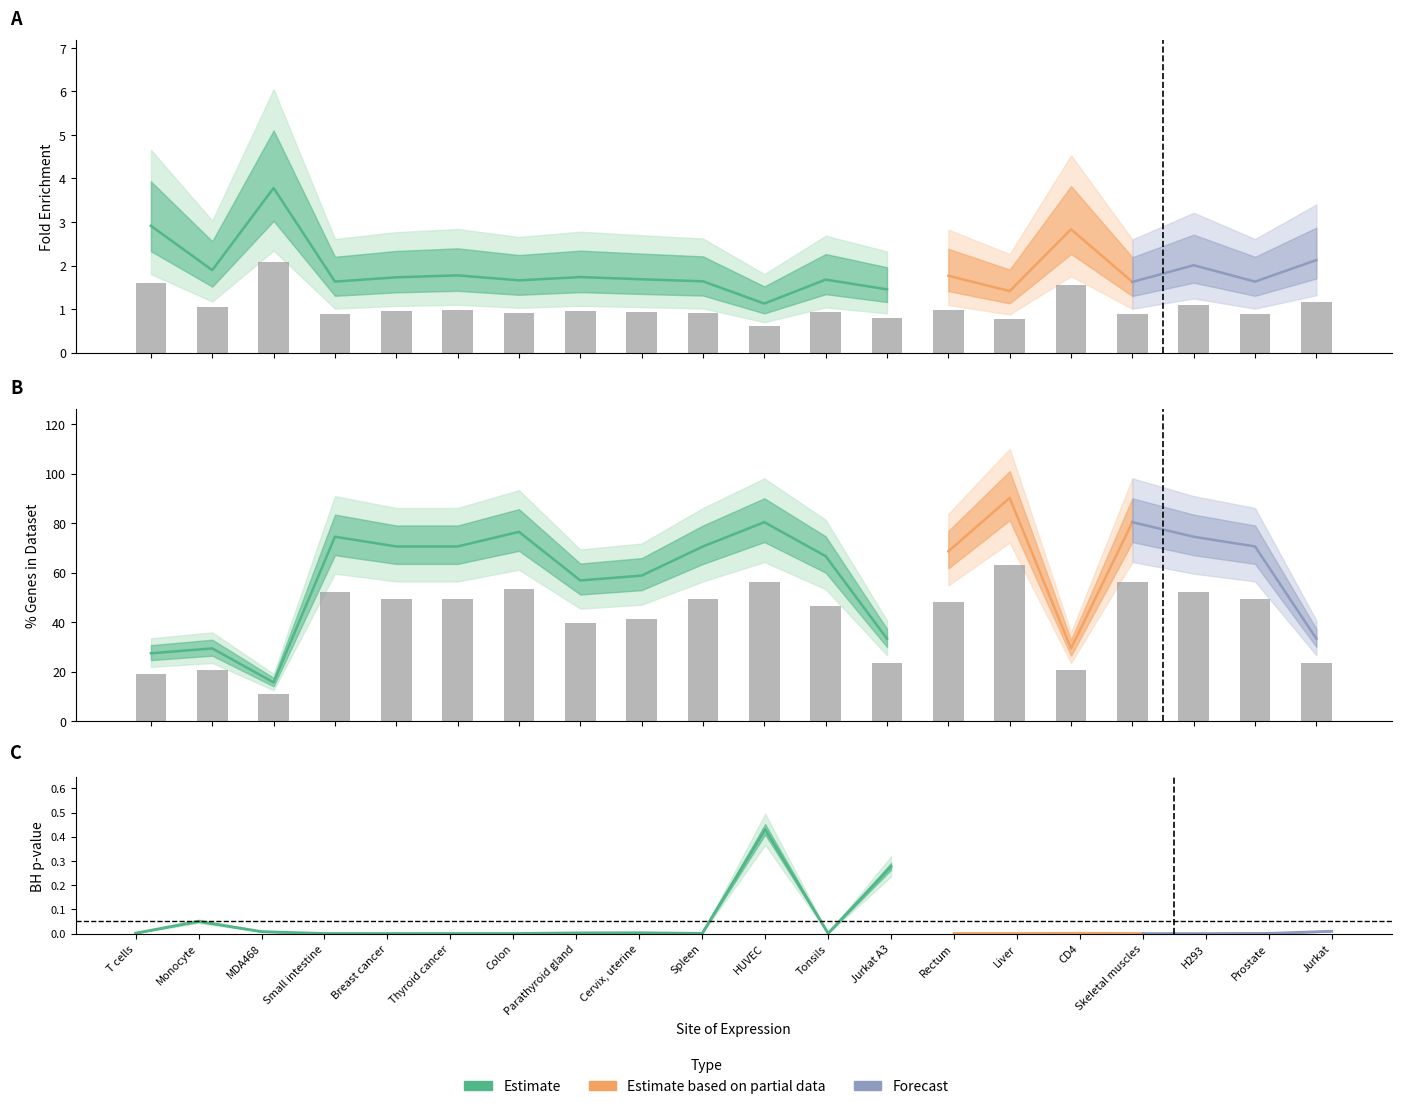

What is the total value across all series at Spleen?

50.3